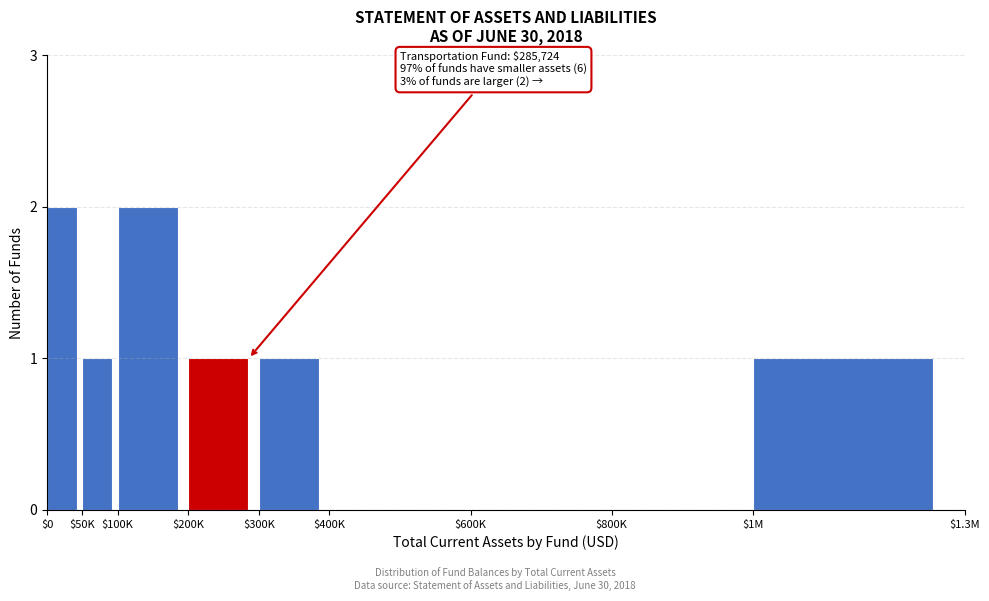

What is the sum of all values?

8